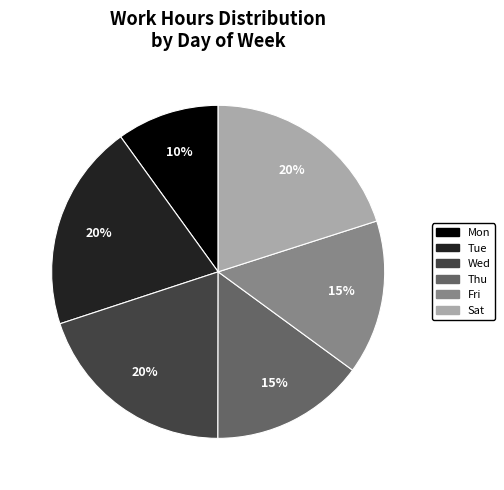

Is there a majority slice in this chart?

No